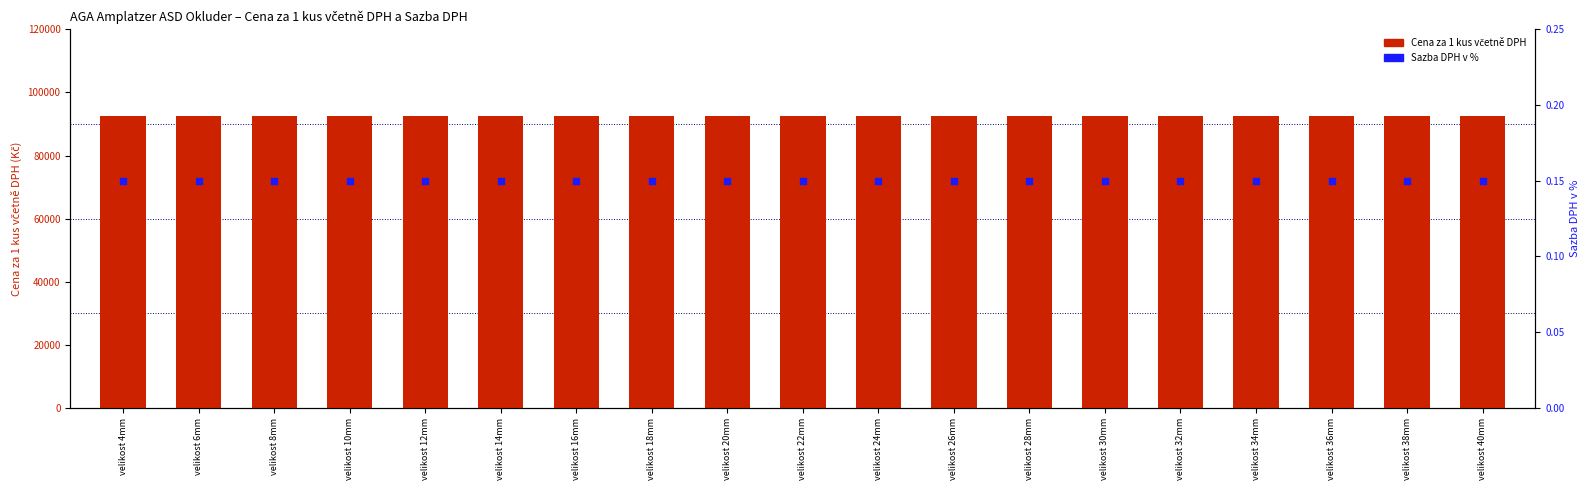

Which series has the largest total across all categories?

Cena za 1 kus včetně DPH